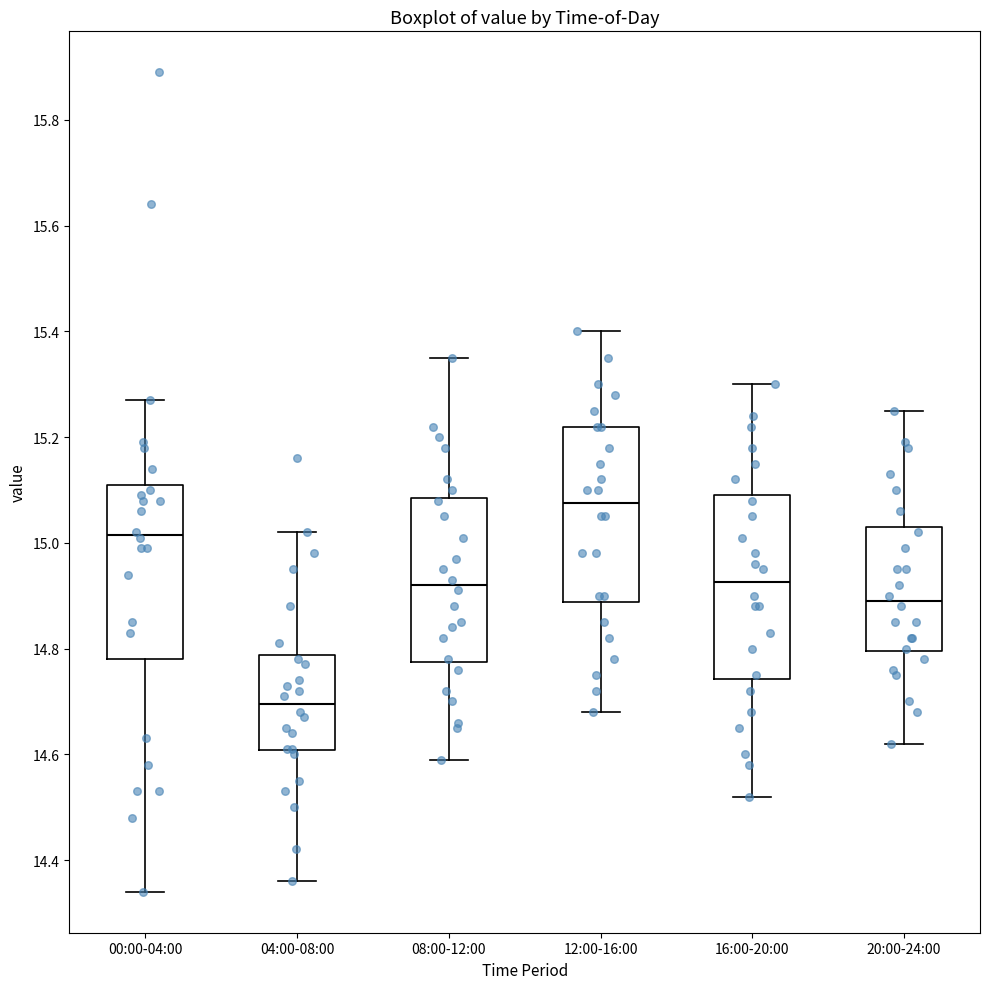

Reading left to right, read every box against the y-axis: the position of its median line, the range the box covers, and the ends of its whiskers. The values are not printed on the chart, so give them approximately, as read against the axis.

00:00-04:00: median 15.02, box 14.78 to 15.12, whiskers 14.34 to 15.28
04:00-08:00: median 14.70, box 14.60 to 14.78, whiskers 14.36 to 15.02
08:00-12:00: median 14.92, box 14.78 to 15.08, whiskers 14.60 to 15.36
12:00-16:00: median 15.08, box 14.88 to 15.22, whiskers 14.68 to 15.40
16:00-20:00: median 14.92, box 14.74 to 15.10, whiskers 14.52 to 15.30
20:00-24:00: median 14.90, box 14.80 to 15.04, whiskers 14.62 to 15.26